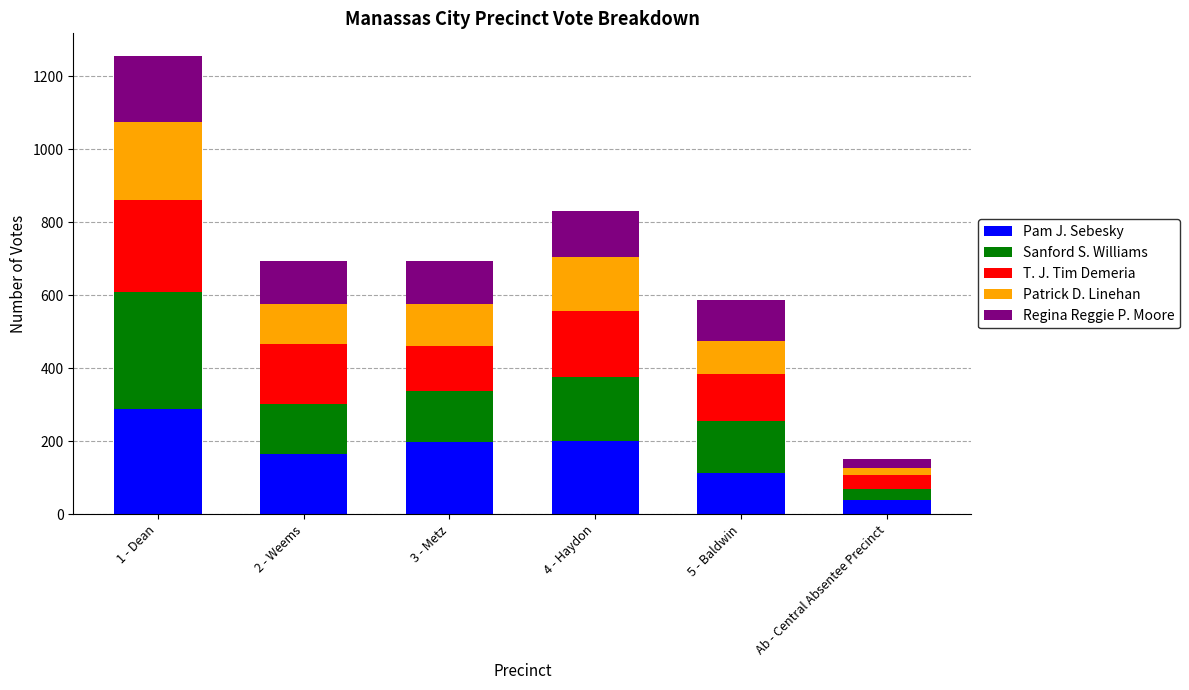

At which category is the sum across all series the highest?

1 - Dean